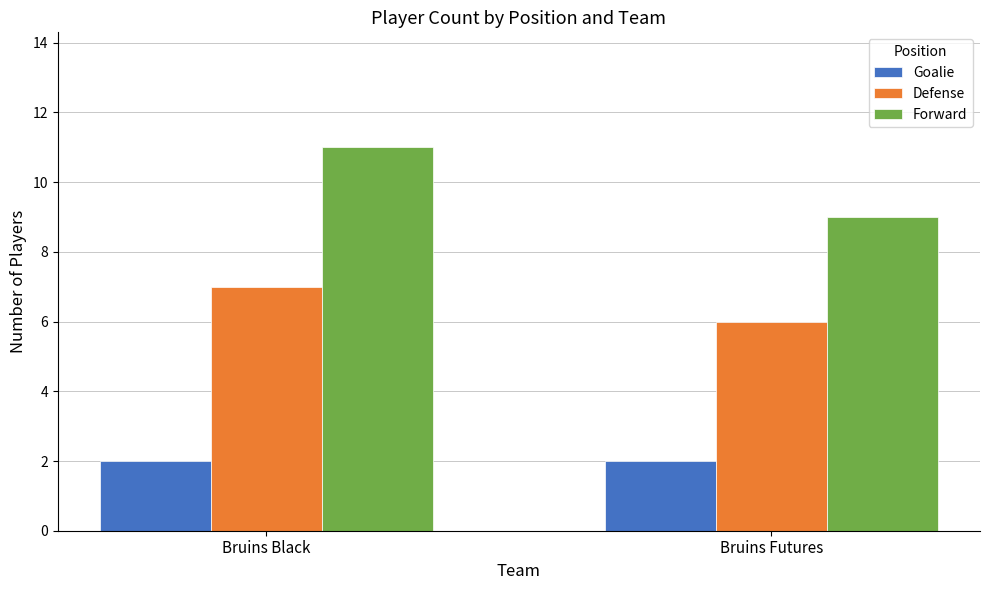

Rank the series by their maximum value, from highest to lowest.

Forward, Defense, Goalie